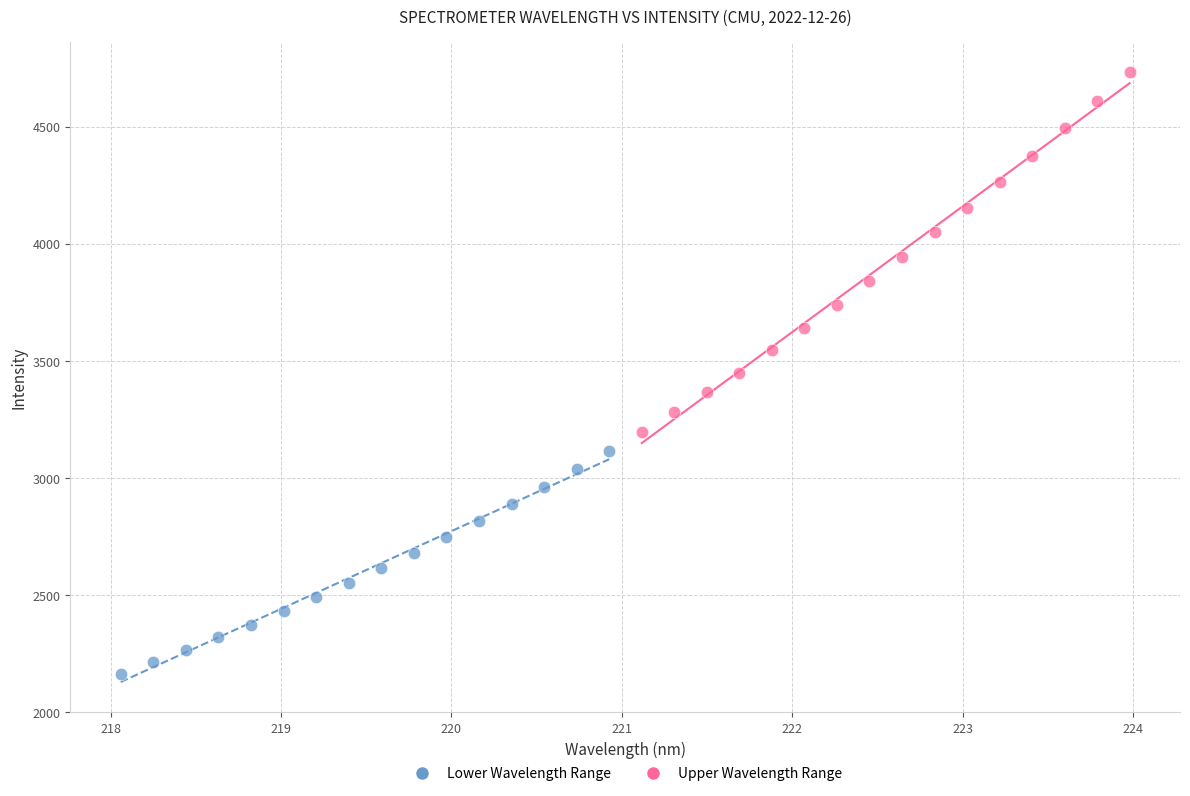

Which series reaches the maximum Y coordinate?

Upper Wavelength Range